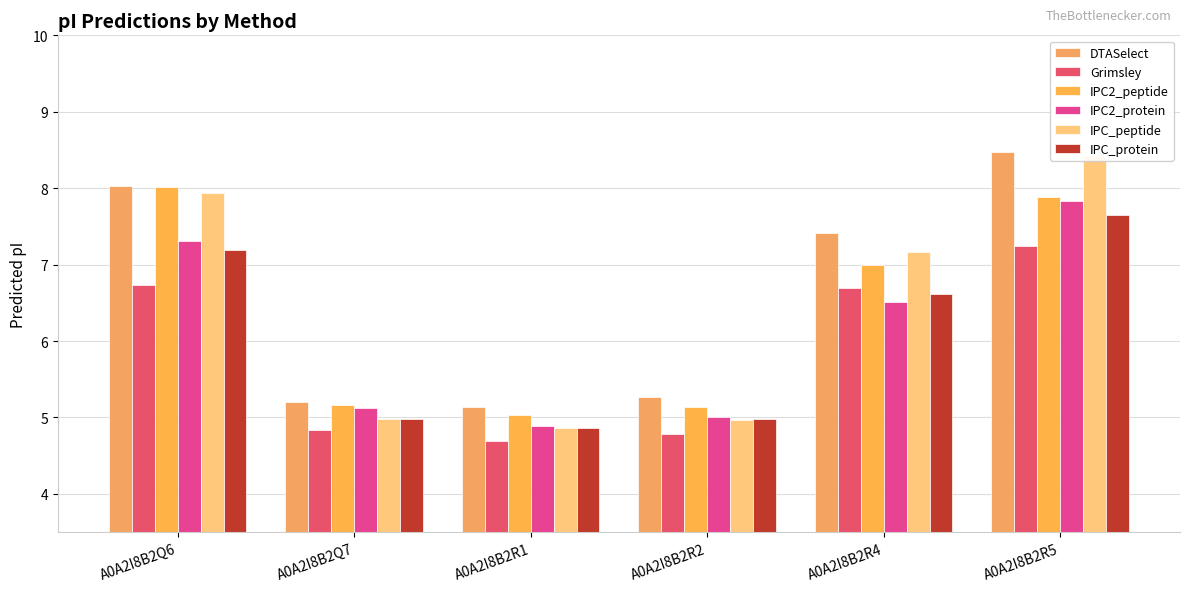

At which label does DTASelect first exceed 7?

A0A2I8B2Q6